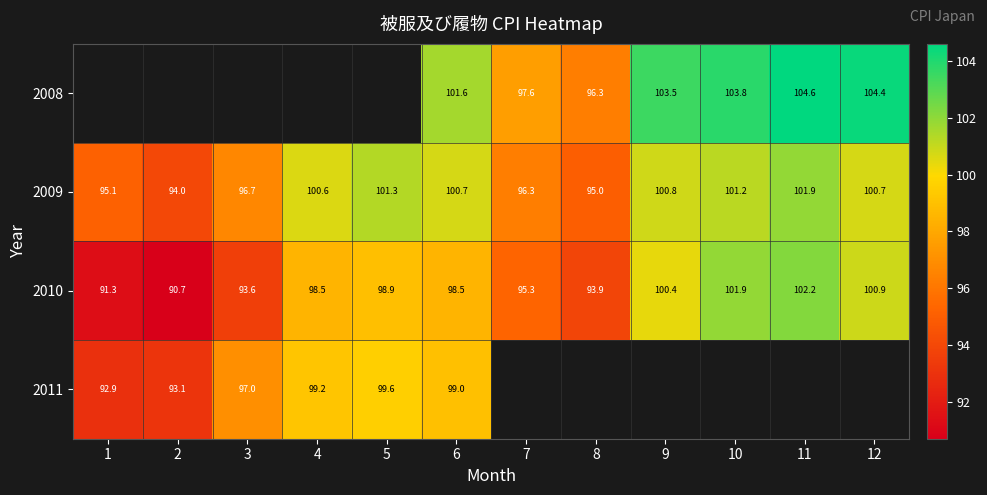

Is it true that 2008 equals 103.8 at 10?

True